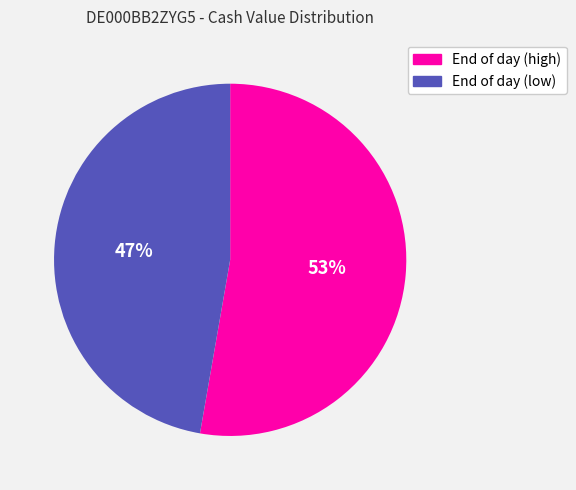

Rank the categories by value from lowest to highest.

End of day (low), End of day (high)